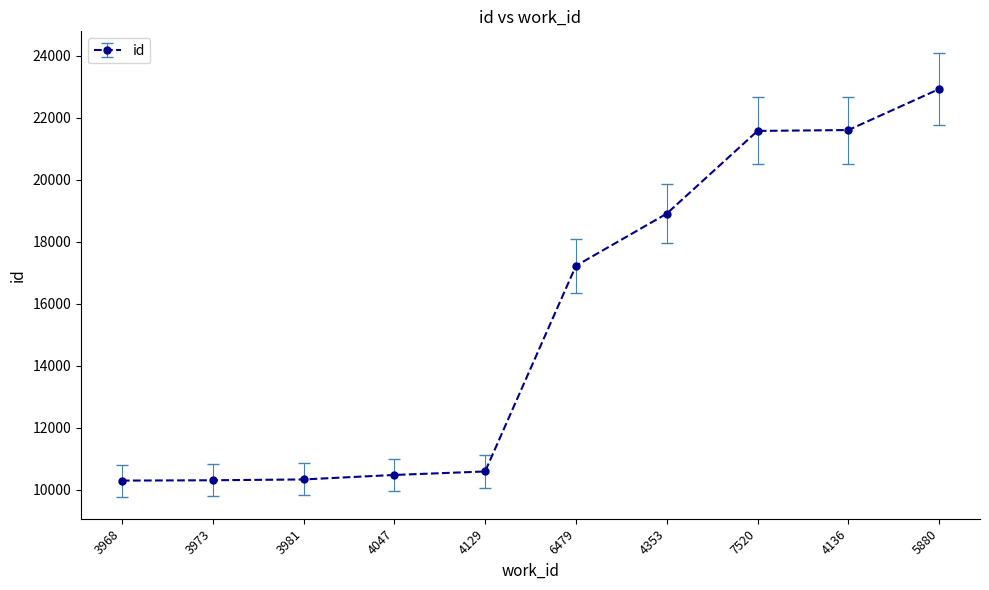

At which label is the value closest to 16615?

6479